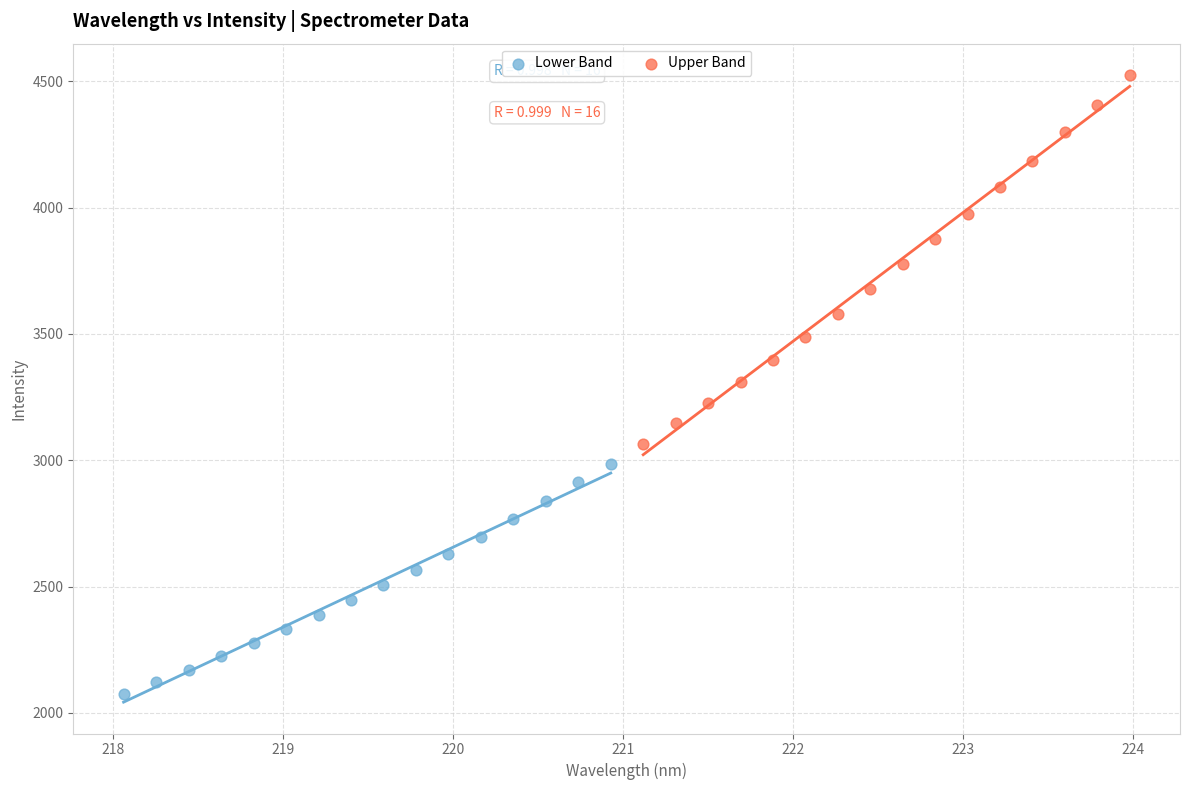

Which series contains the lowest Y value?

Lower Band